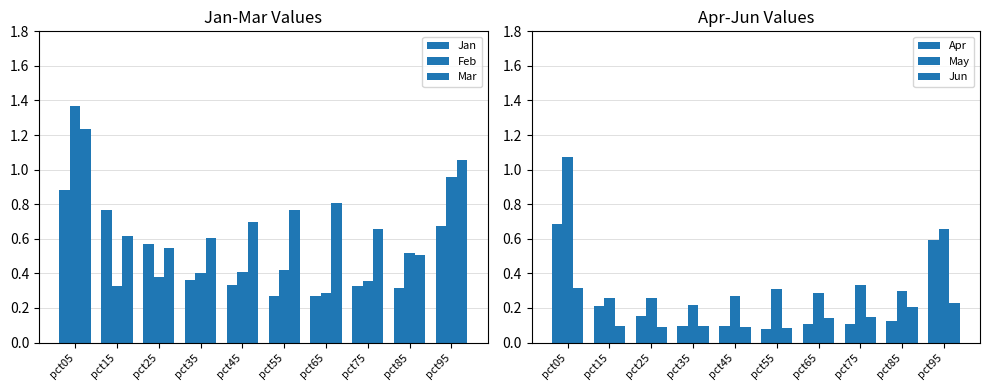

Which series has the largest range (max minus min)?

Feb